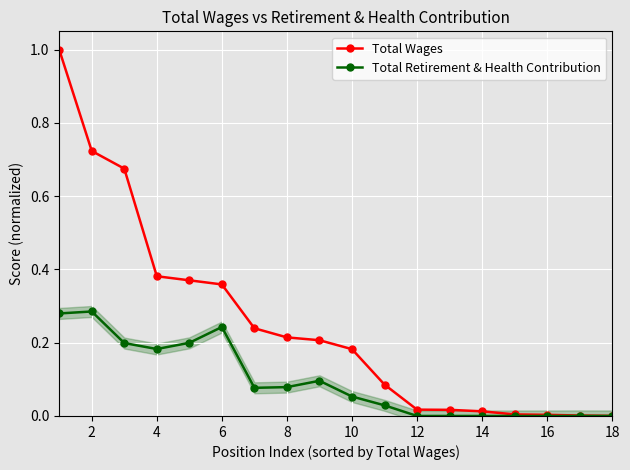

Is the value of Total Retirement & Health Contribution at 16 greater than the value of Total Wages at 8?

No